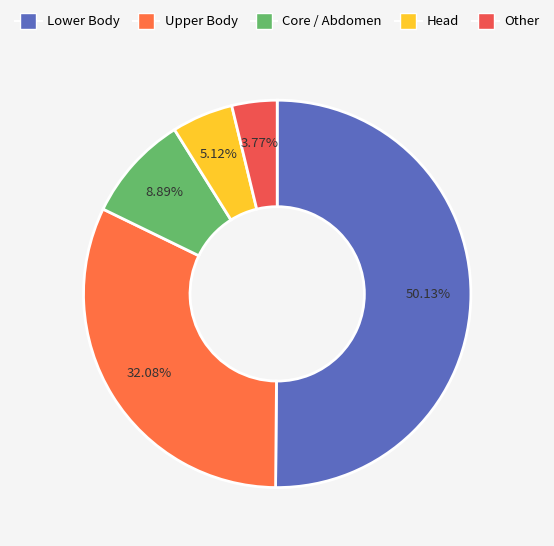

Does any single category account for the majority?

Yes